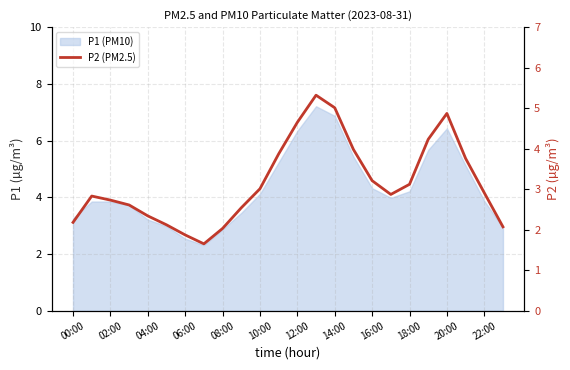

What is the label of the 14th point from the left?

13